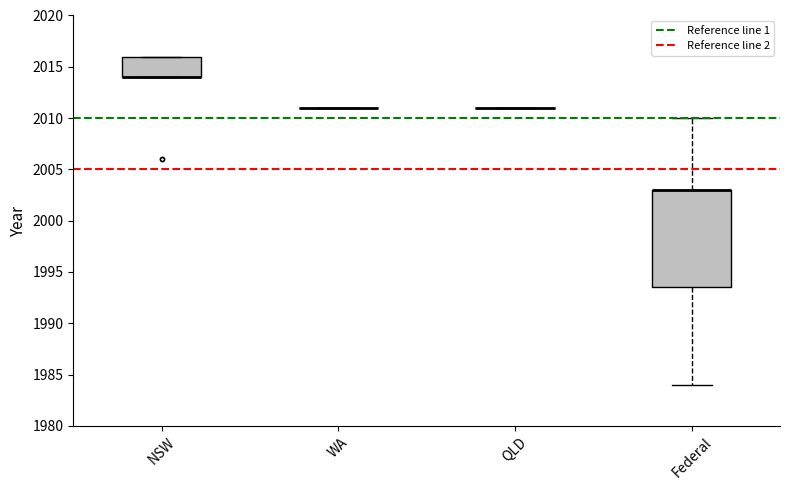

Comparing the boxes themselves (not the whiskers), which one is the tallest?

Federal